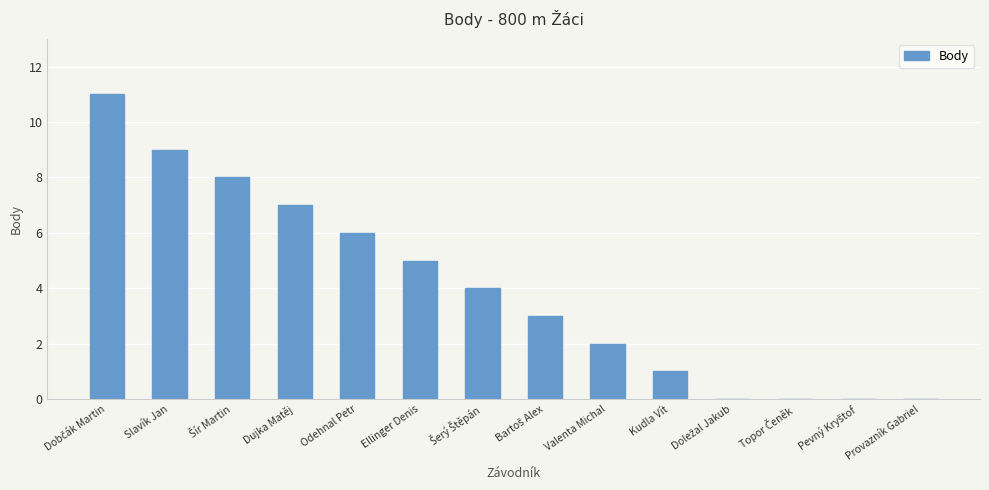

What is the sum of all values?

56